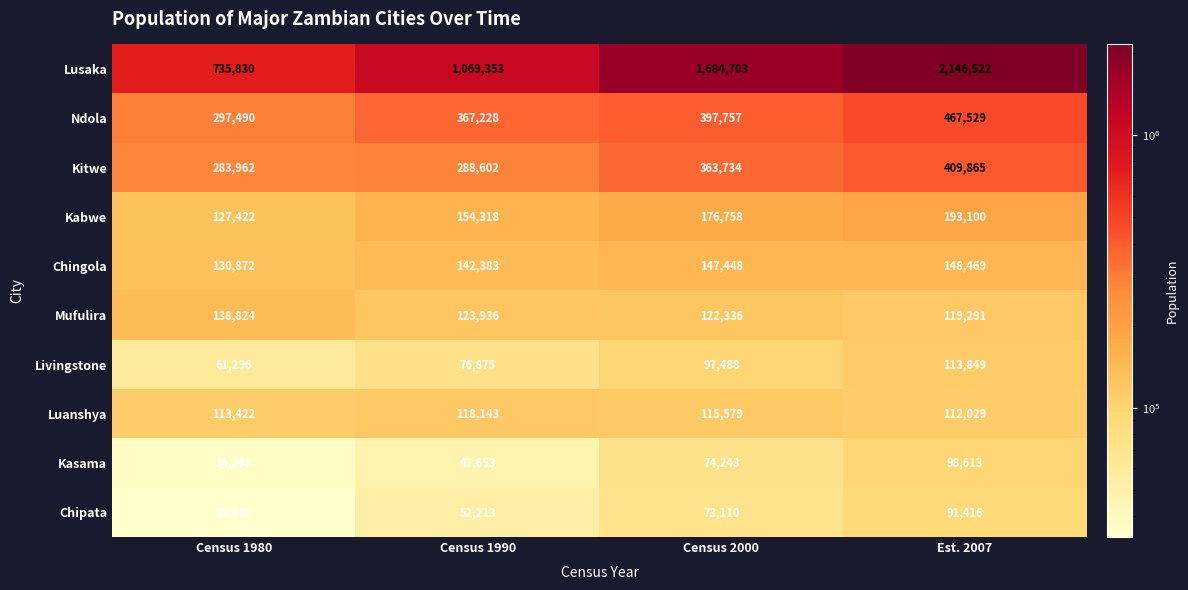

True or false: Kasama has a value of 47653 at Census 1990.

True